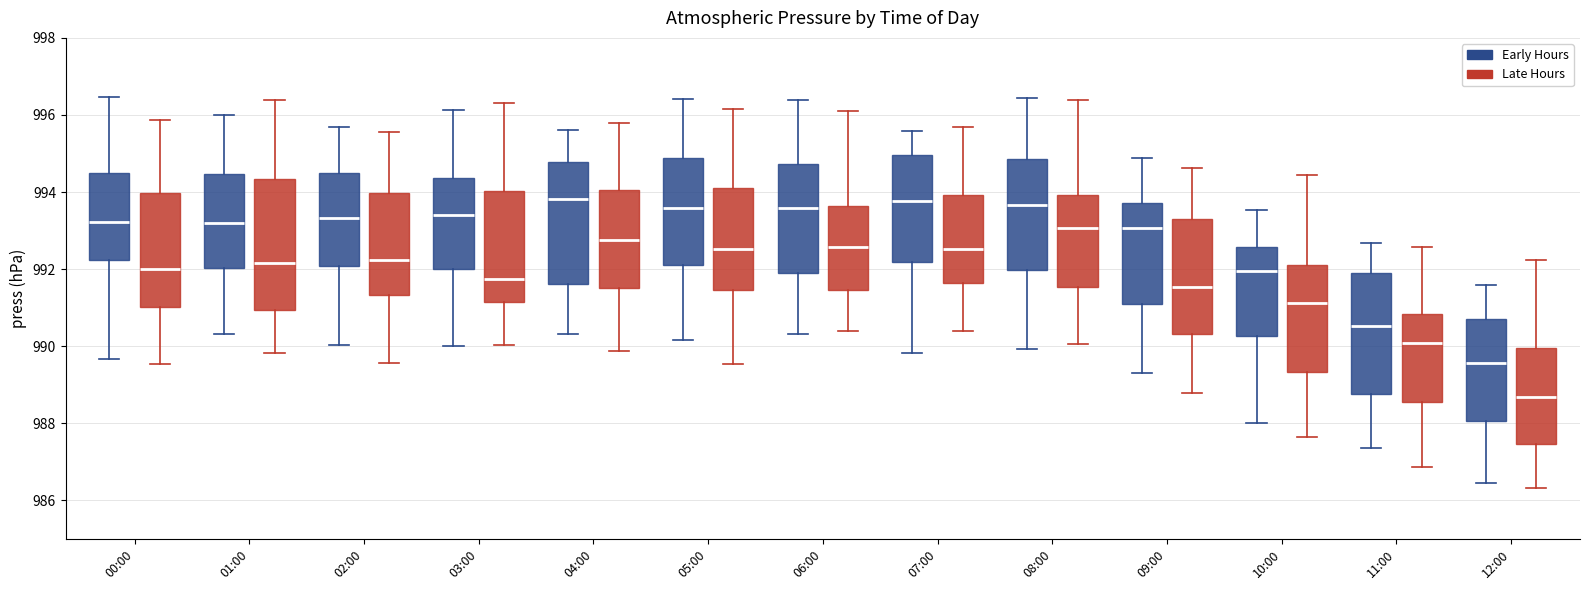

Where is the upper edge of the box for 07:00 (Early Hours) on the y-axis? The values are not printed on the chart, so give them approximately, as read against the axis.

995.0